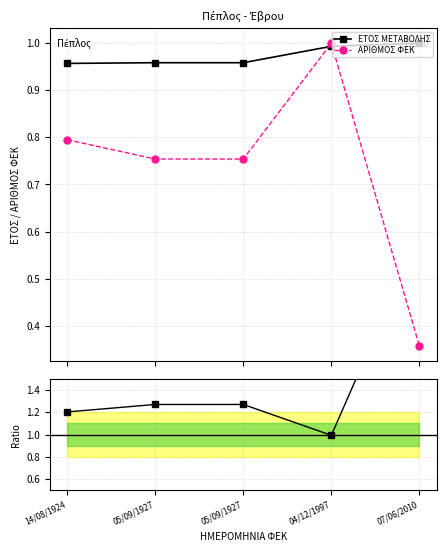

What is the sum of all ΑΡΙΘΜΟΣ ΦΕΚ values?

3.7